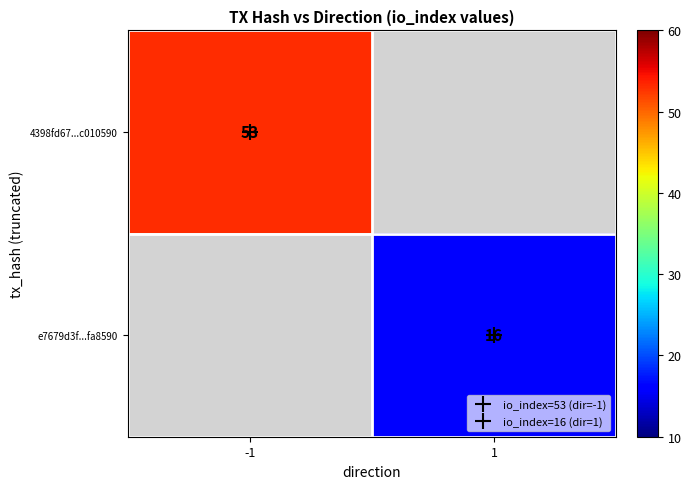

The e7679d3f...fa8590 series shows 22.1 at 1. True or false?

False